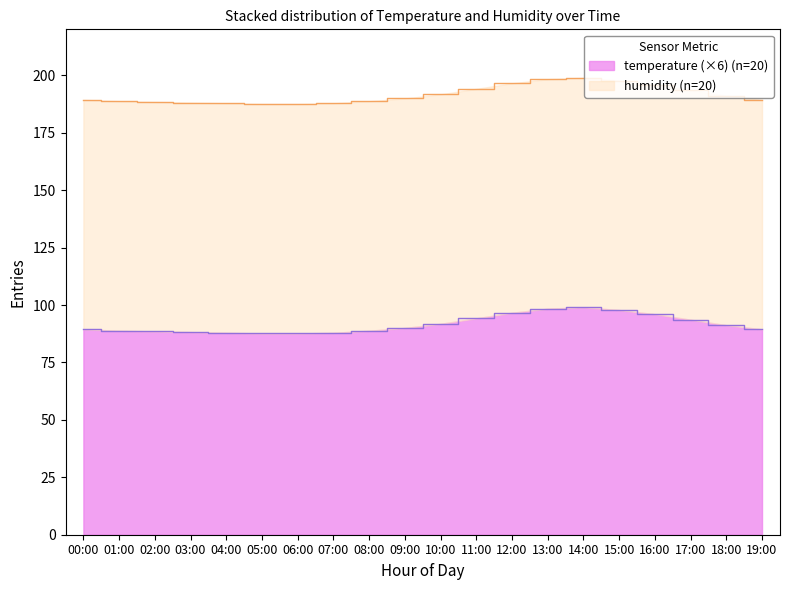

List the labels in order of value, largest first.

14:00, 13:00, 15:00, 12:00, 16:00, 11:00, 17:00, 10:00, 18:00, 09:00, 00:00, 19:00, 01:00, 08:00, 02:00, 03:00, 04:00, 07:00, 05:00, 06:00